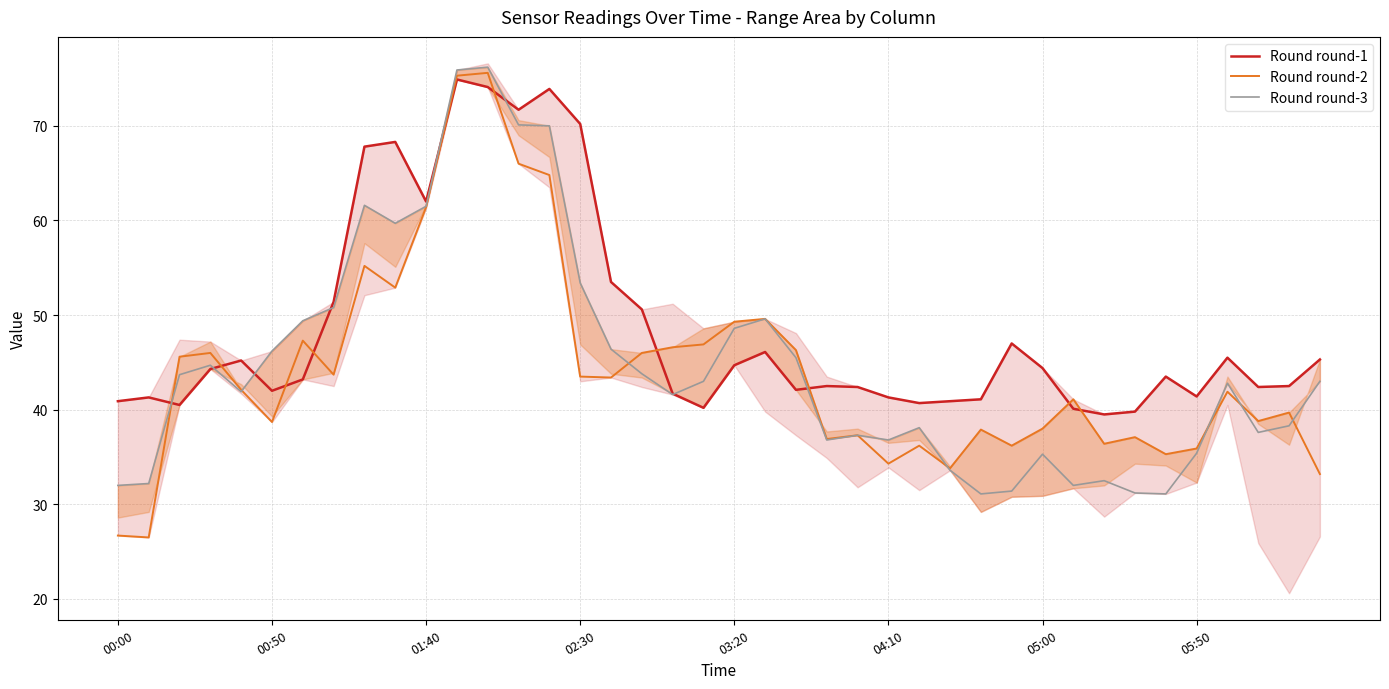

Which series has the largest total across all categories?

Round round-1